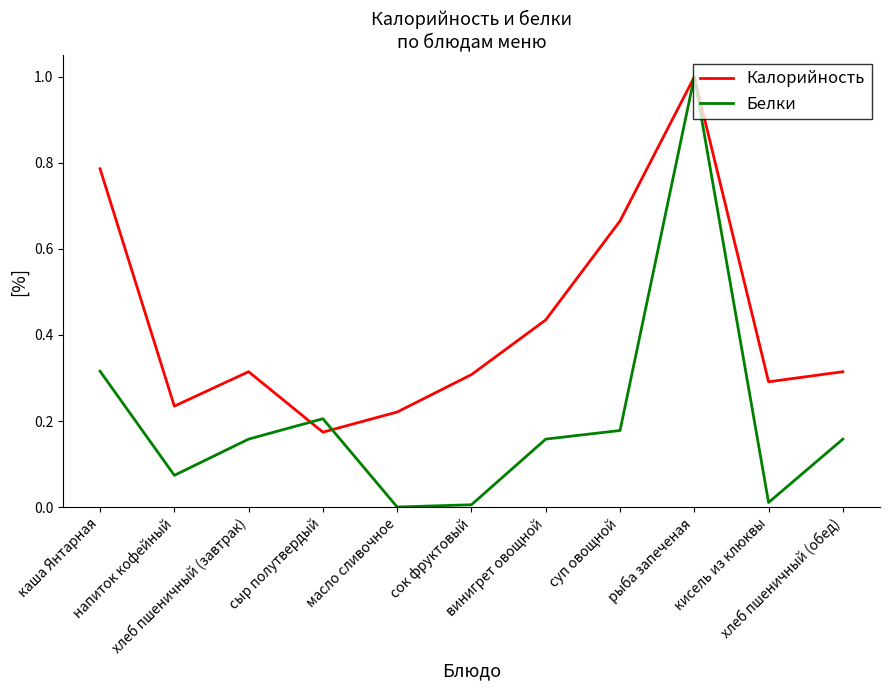

Which series has the largest total across all categories?

Калорийность